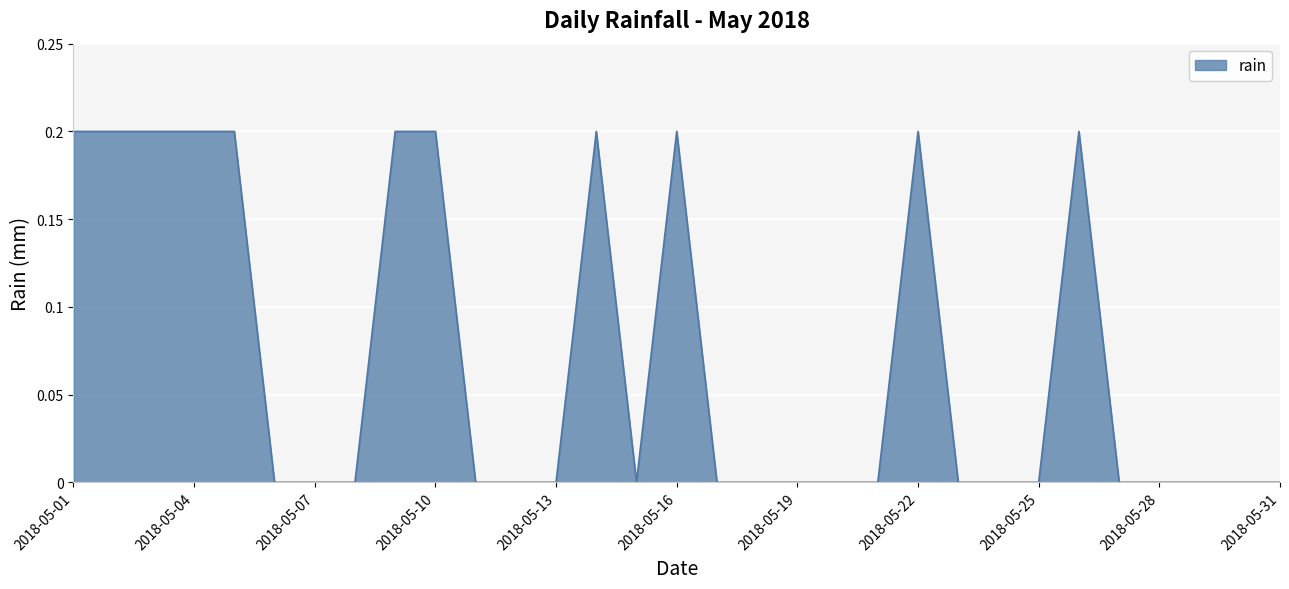

Reading right to left, list all the values displayed in this chart.

2018-05-31=0.0	2018-05-30=0.0	2018-05-29=0.0	2018-05-28=0.0	2018-05-27=0.0	2018-05-26=0.2	2018-05-25=0.0	2018-05-24=0.0	2018-05-23=0.0	2018-05-22=0.2	2018-05-21=0.0	2018-05-20=0.0	2018-05-19=0.0	2018-05-18=0.0	2018-05-17=0.0	2018-05-16=0.2	2018-05-15=0.0	2018-05-14=0.2	2018-05-13=0.0	2018-05-12=0.0	2018-05-11=0.0	2018-05-10=0.2	2018-05-09=0.2	2018-05-08=0.0	2018-05-07=0.0	2018-05-06=0.0	2018-05-05=0.2	2018-05-04=0.2	2018-05-03=0.2	2018-05-02=0.2	2018-05-01=0.2